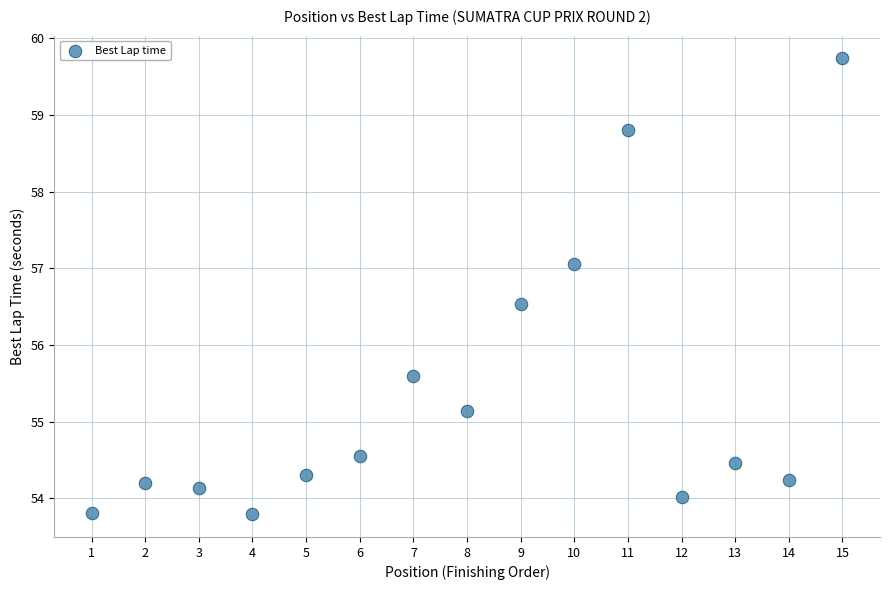

What is the range of Y values (max minus min)?

5.9